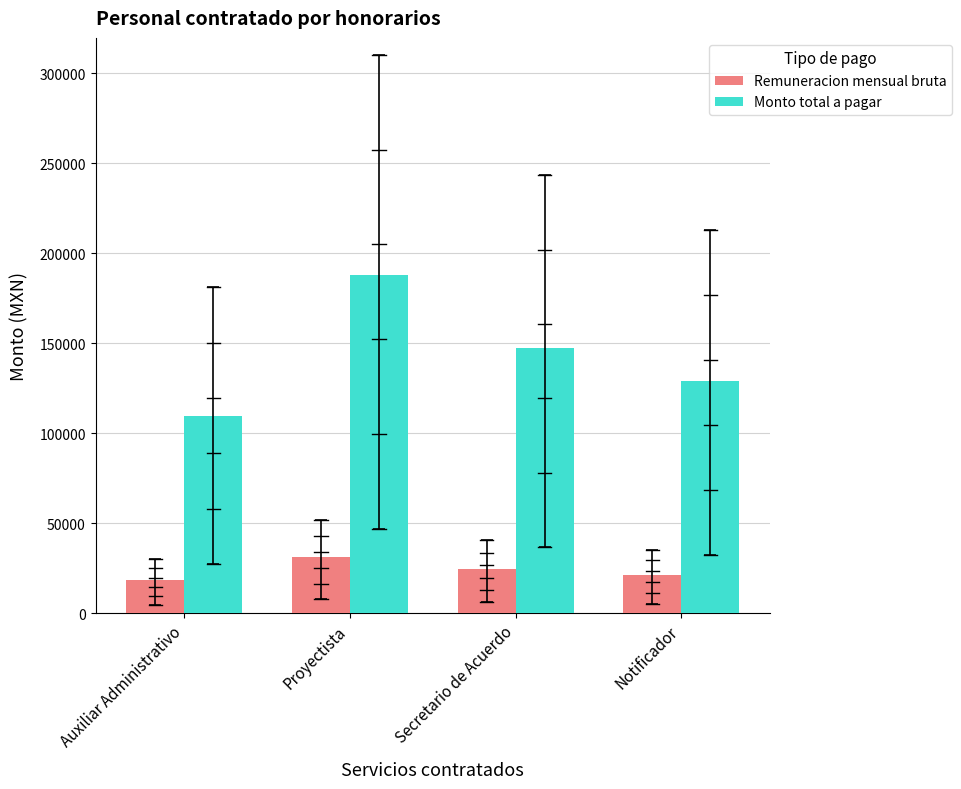

How many values in the Monto total a pagar series are below 147430?

2